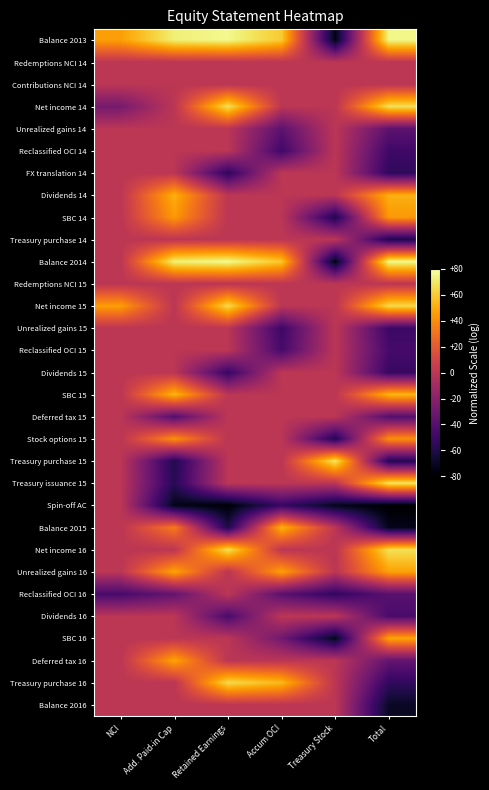

Which series changed the most between Accum OCI and Total?

Balance 2015